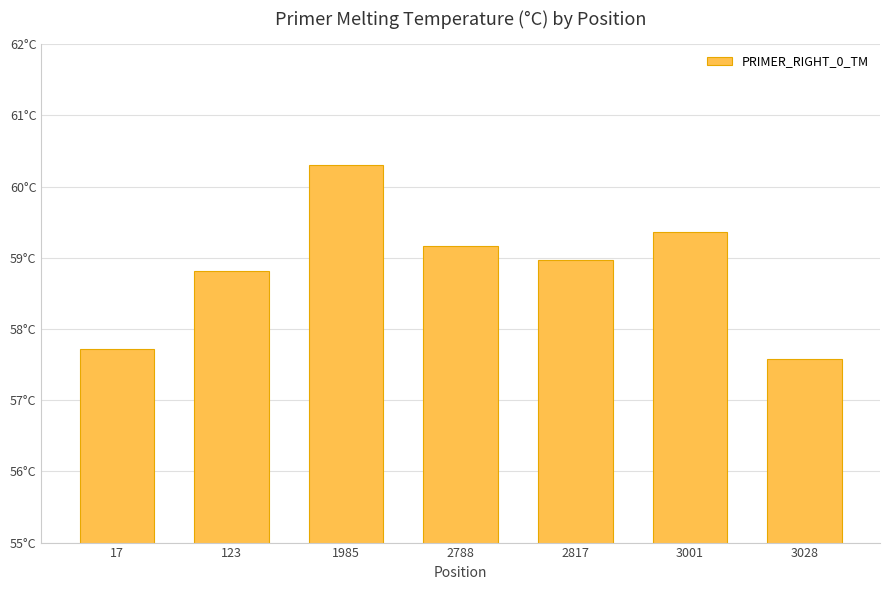

Between 123 and 3001, which is larger?

3001